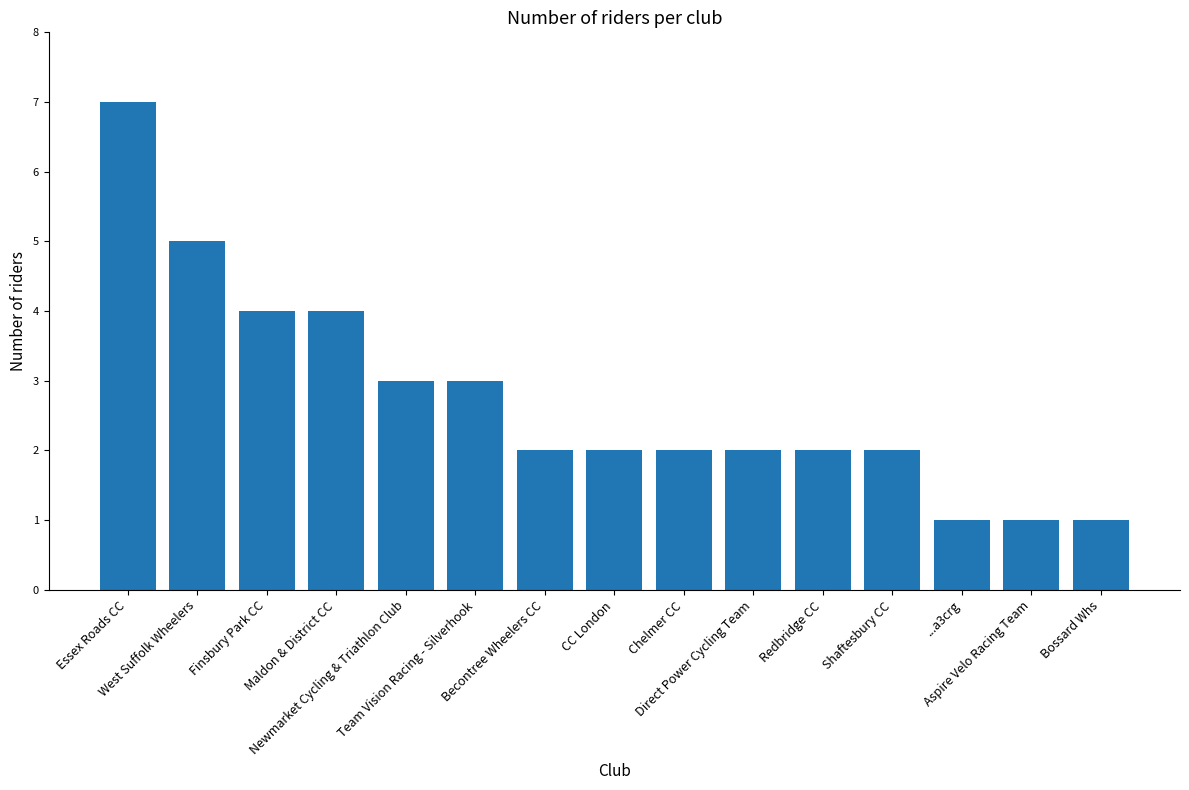

What is the maximum value shown in the chart?

7